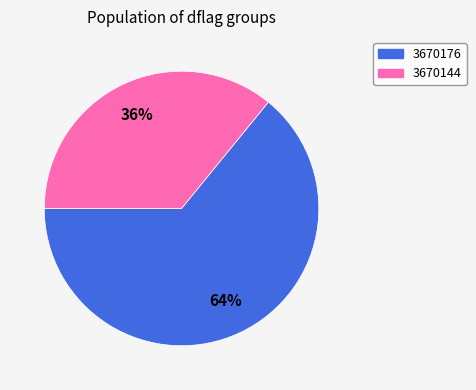

Rank the categories by value from lowest to highest.

3670144, 3670176